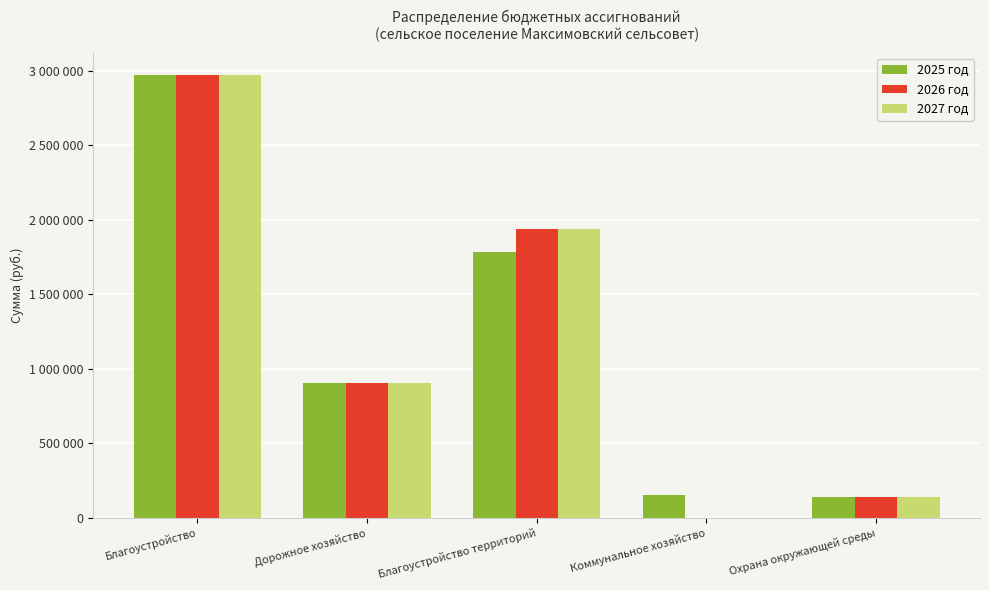

What is the average value of the 2025 год series?

1188872